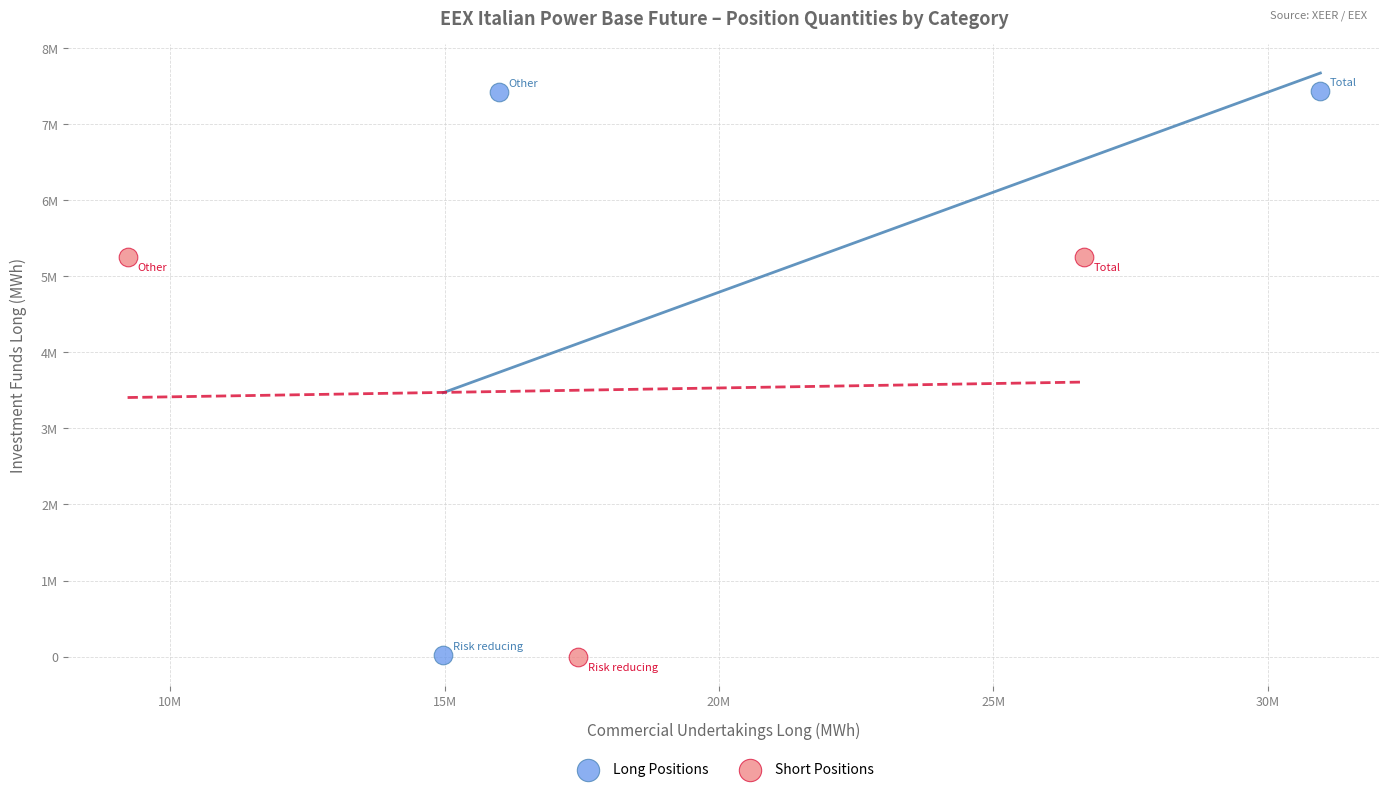

What are all the series names shown in the legend?

Long Positions, Short Positions